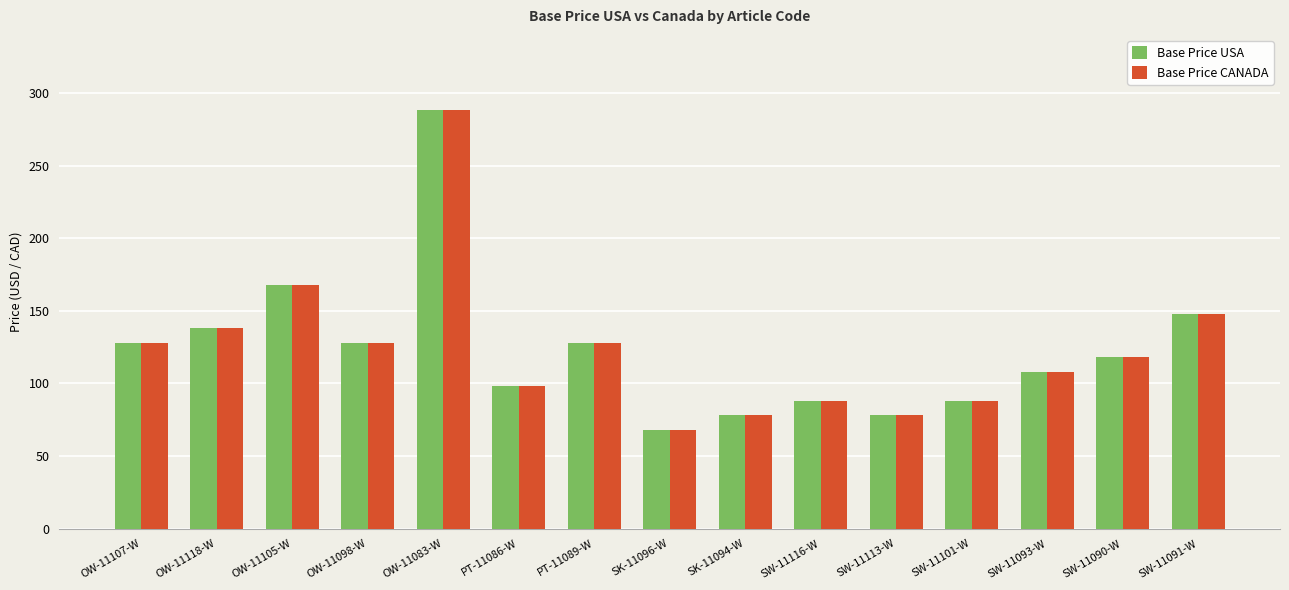

At which label does Base Price CANADA first exceed 118?

OW-11107-W